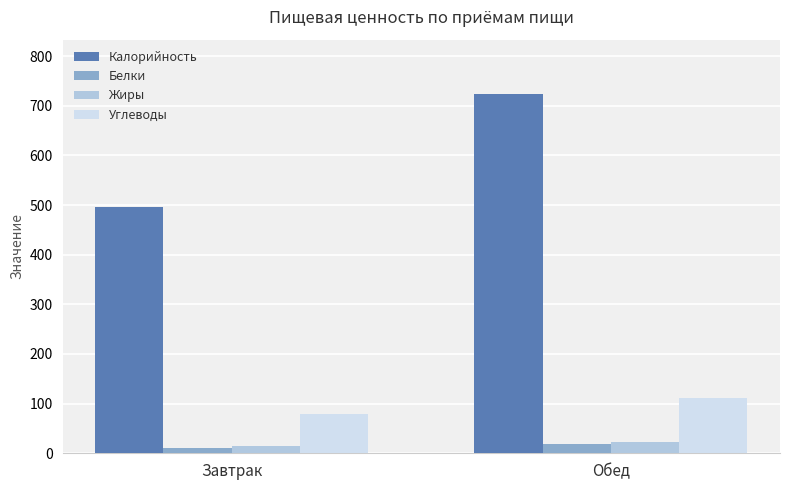

What position from the right is Обед?

1